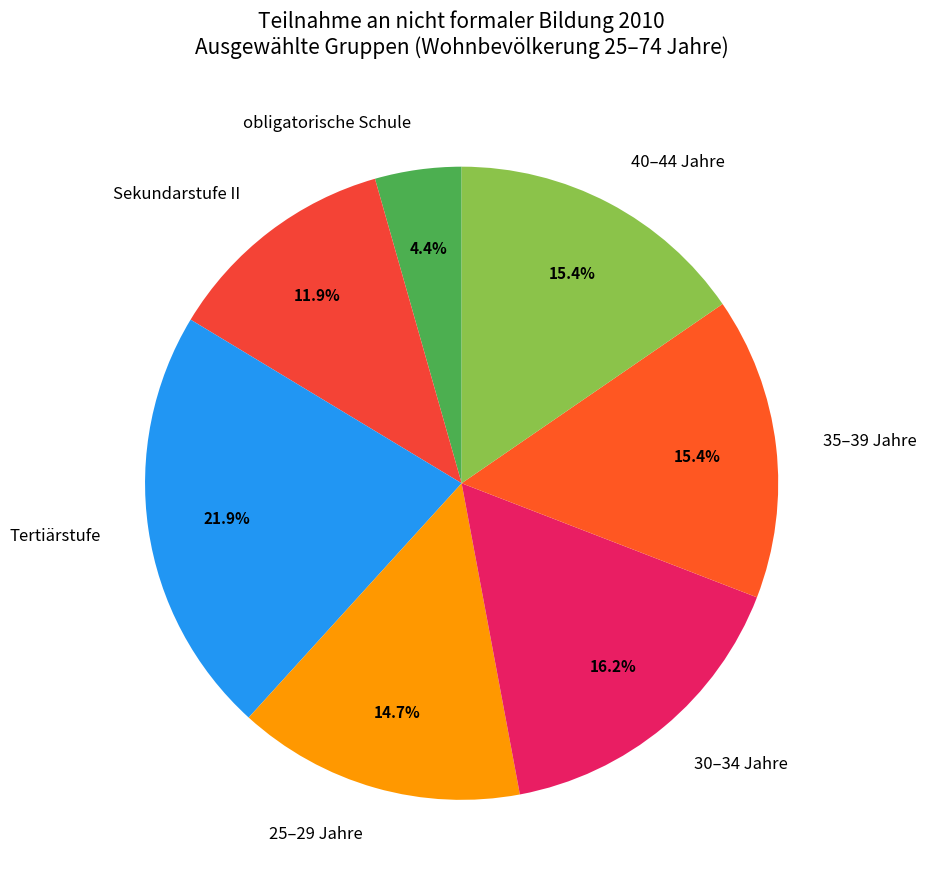

Does any single category account for the majority?

No